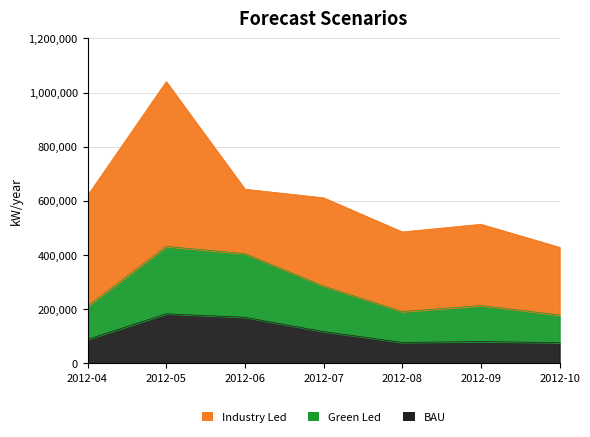

At which category is the sum across all series the highest?

2012-05